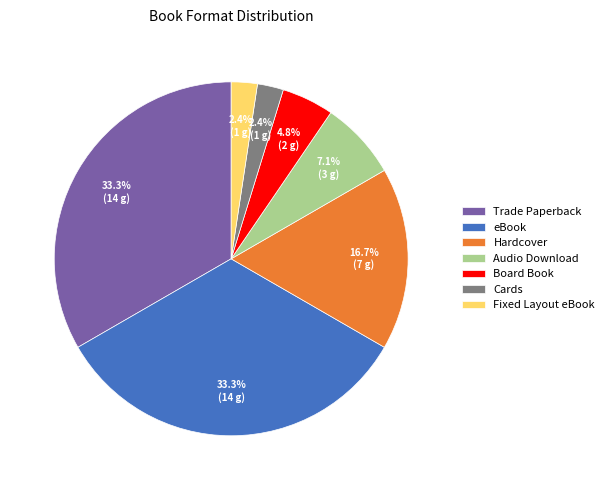

Is there any slice that represents more than half of the pie?

No